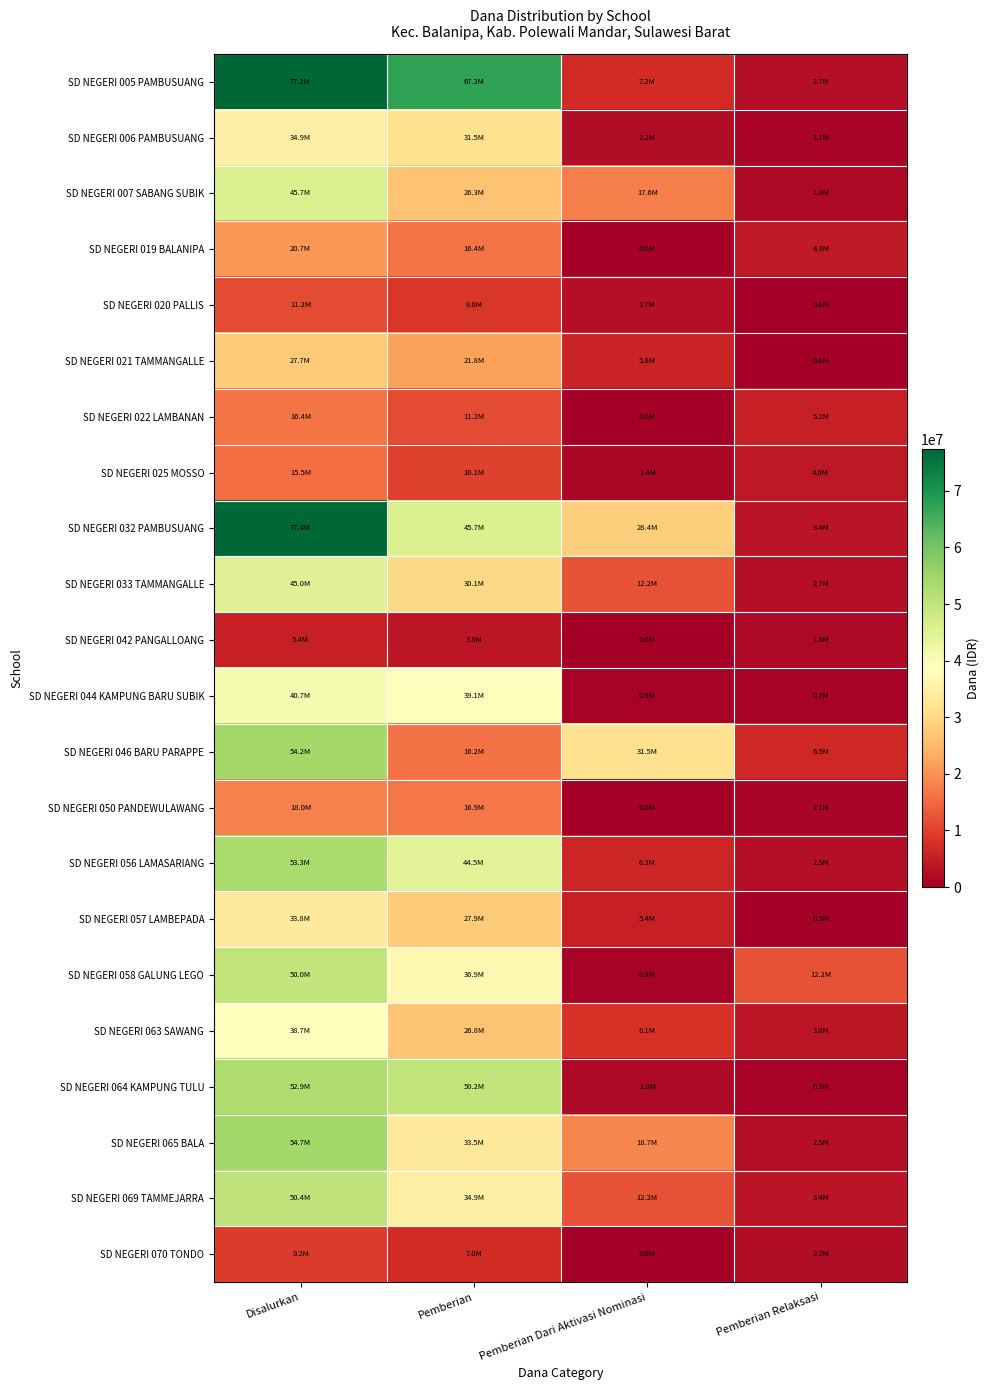

Between Pemberian and Pemberian Dari Aktivasi Nominasi, which is larger?

Pemberian